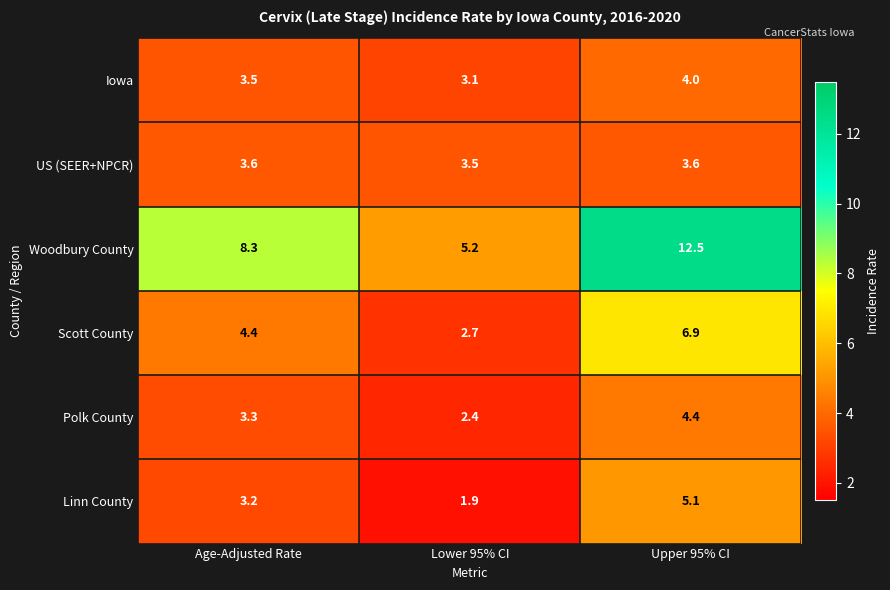

What is the maximum value shown in the chart?

12.5